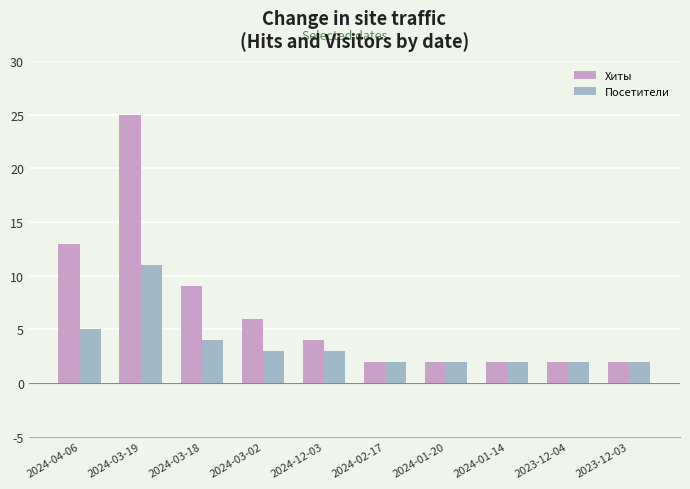

What is the average value of the Посетители series?

4